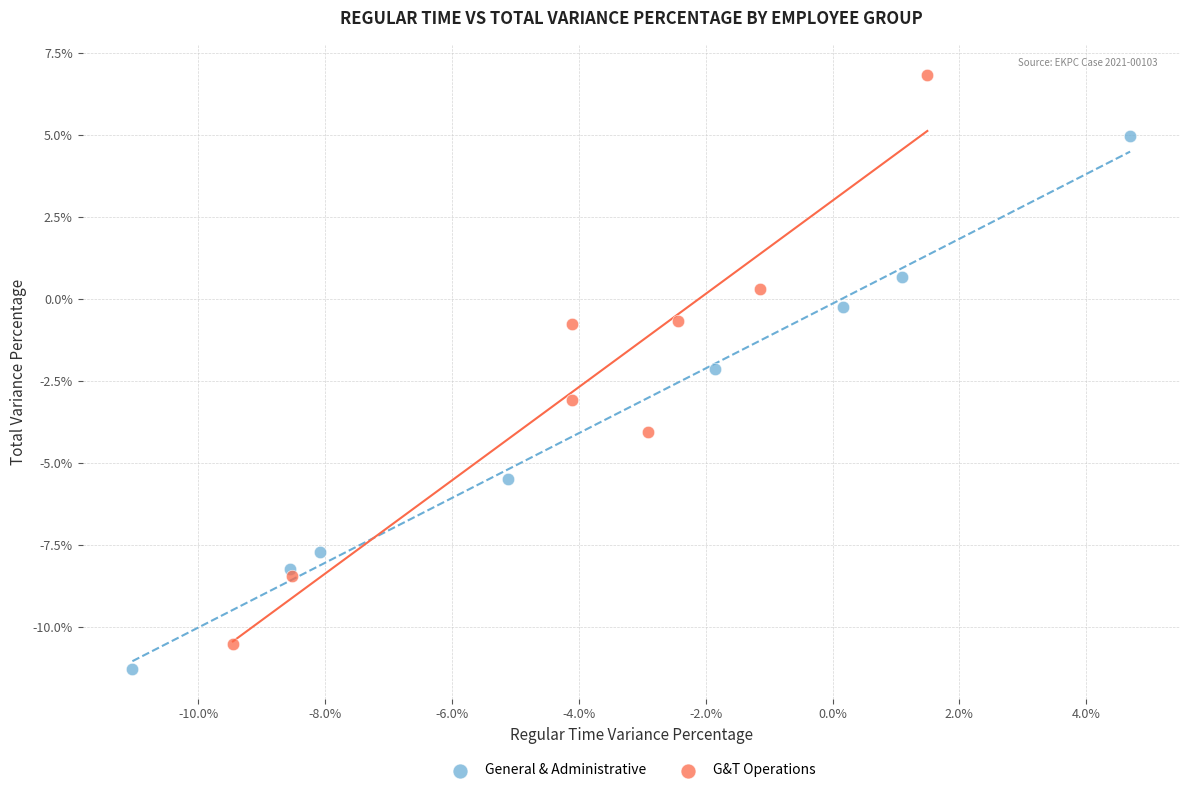

Which series has the widest spread of Y values?

G&T Operations